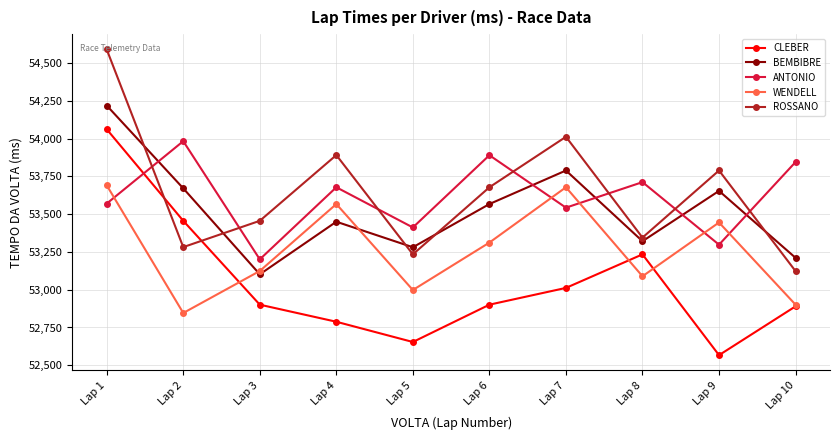

At which label is ANTONIO closest to 53592?

Lap 1